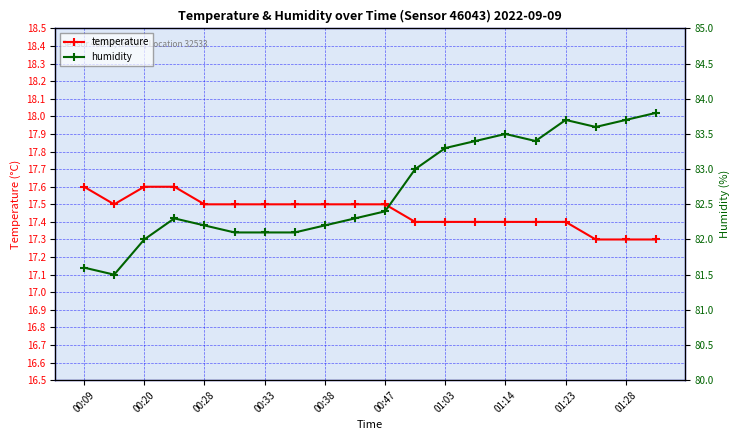

What is the difference between the temperature values at 00:47 and 01:23?

0.1